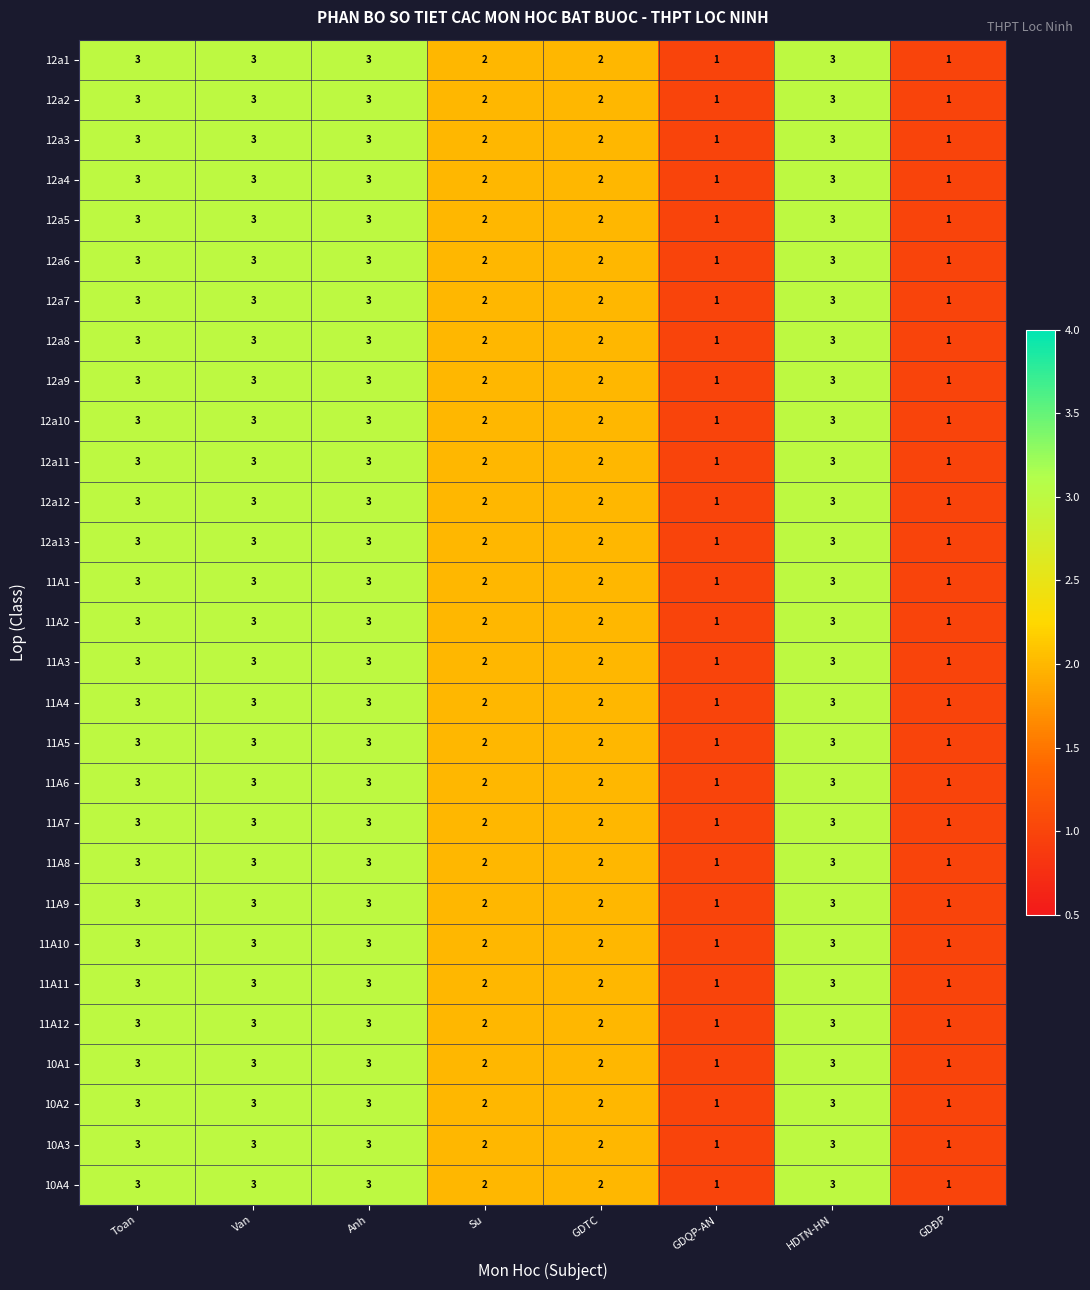

The value of 11A3 at GDTC is 2. True or false?

True